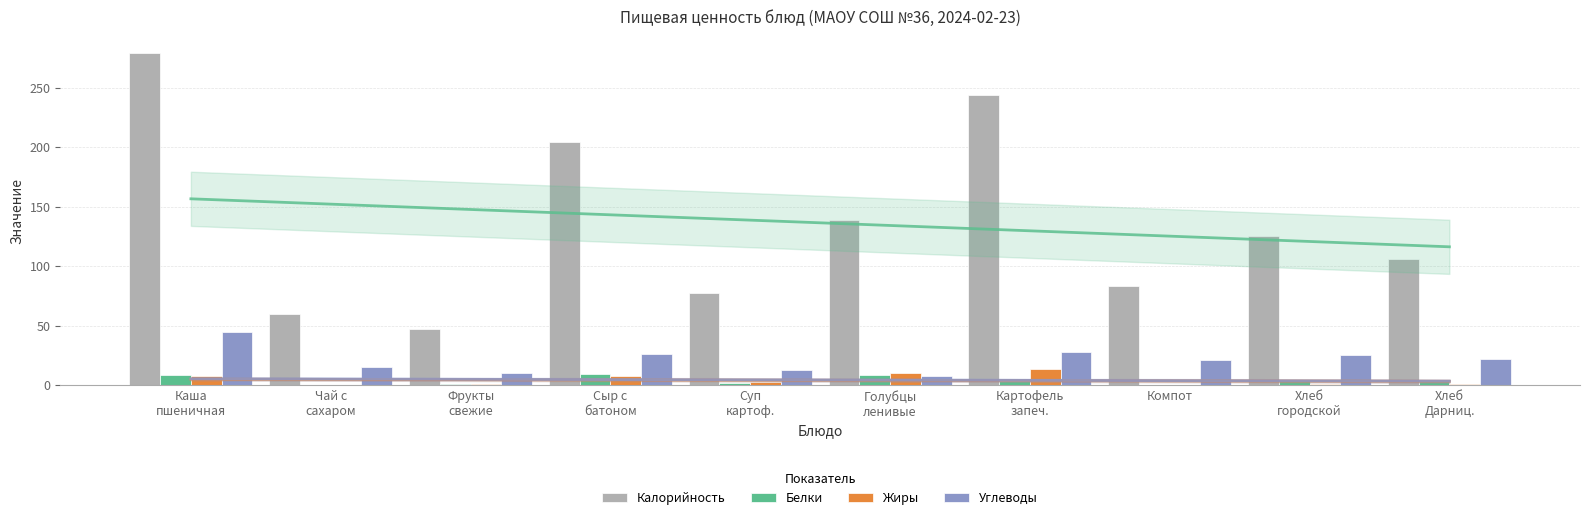

Which series changed the most between Чай с
сахаром and Суп
картоф.?

Калорийность